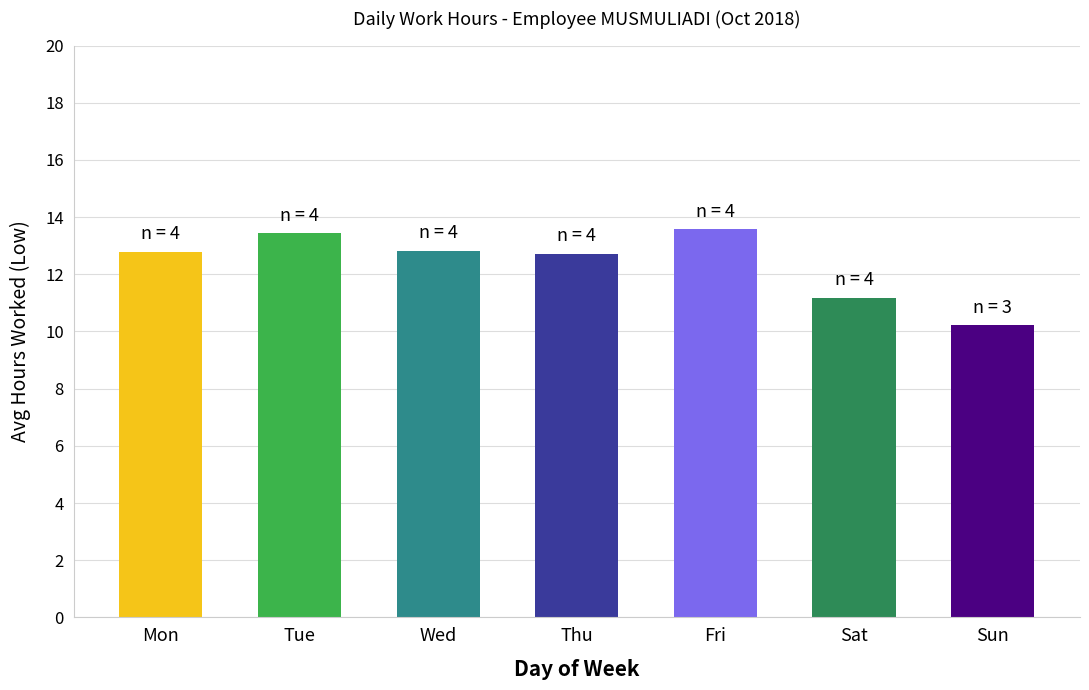

How many values exceed 12?

5